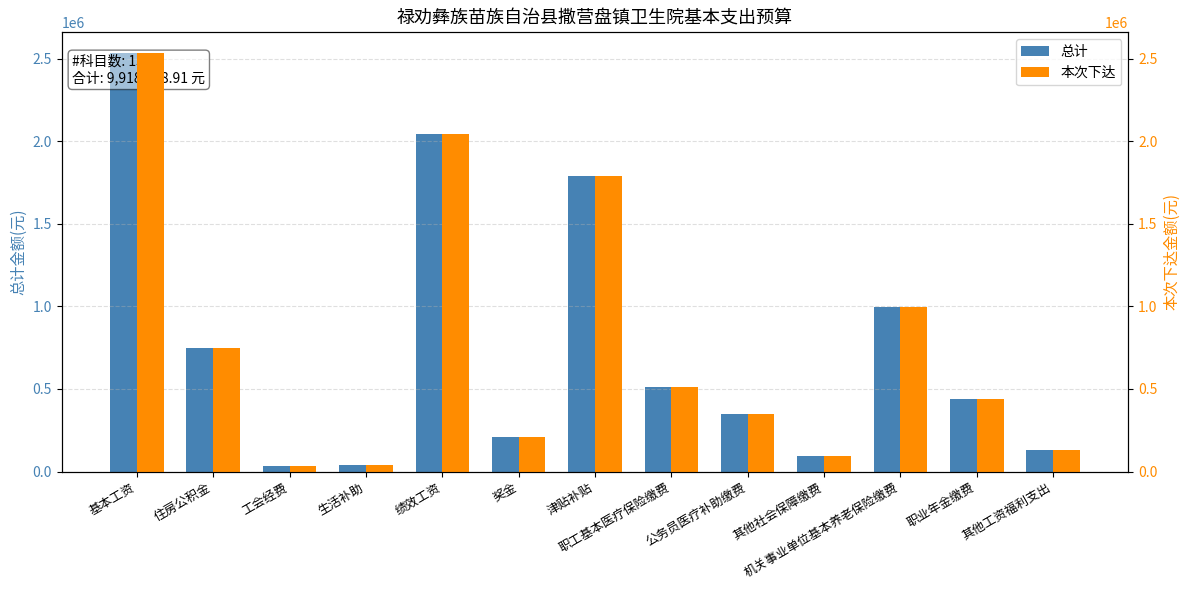

What is the total value across all series at 奖金?

422312.0